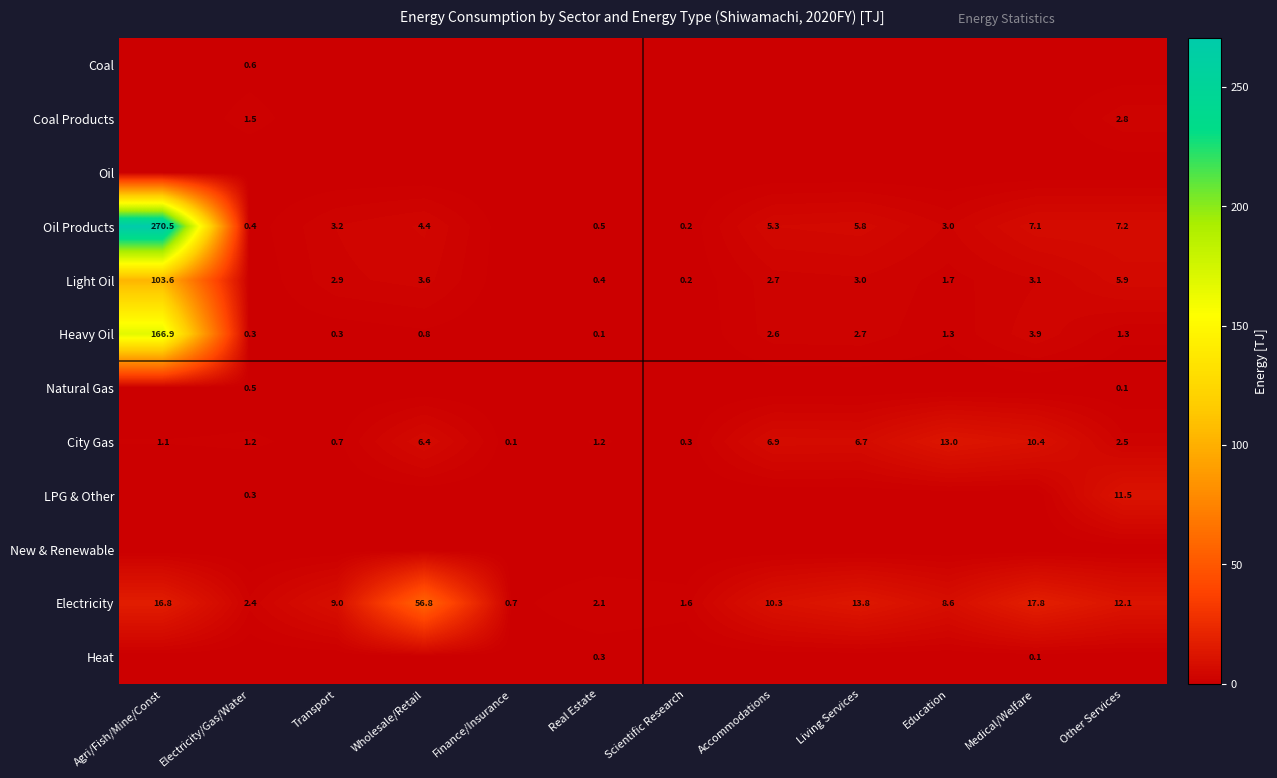

What is the difference between the Oil Products values at Accommodations and Medical/Welfare?

1.8